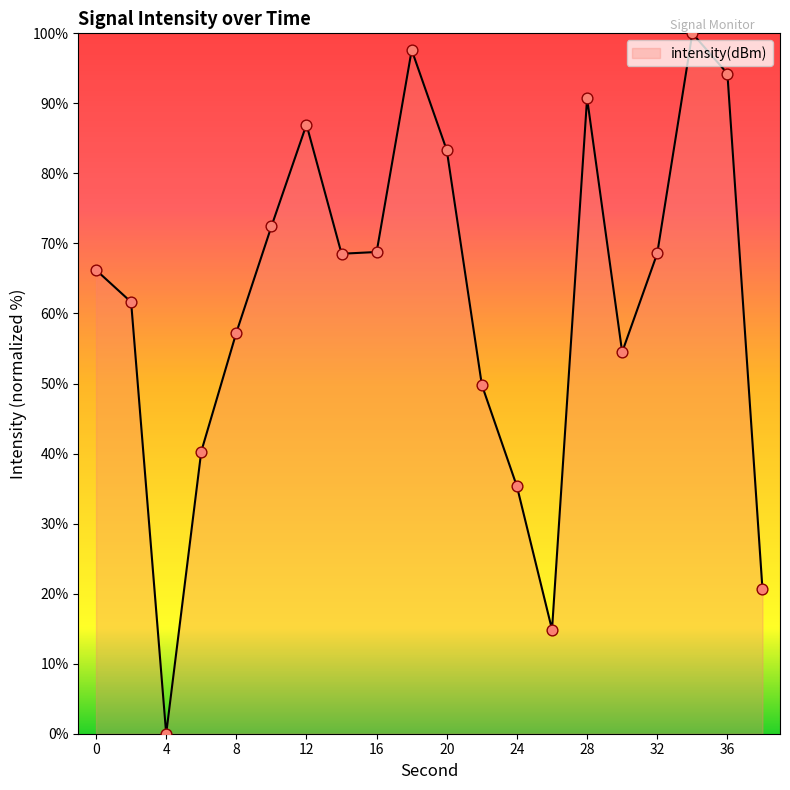

What is the maximum value shown in the chart?

100.0